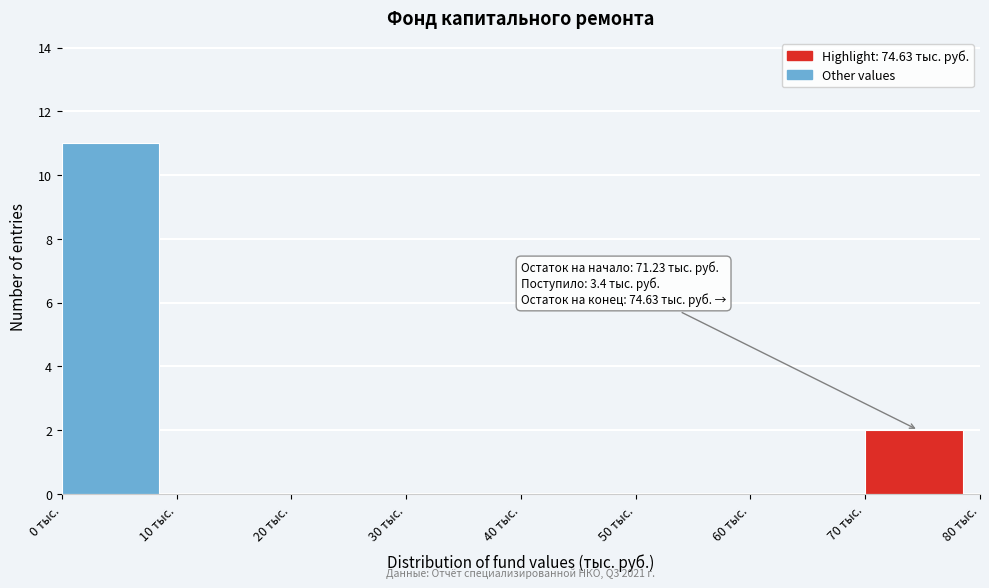

Over which range of the x-axis is the bar tallest?

0 to 10